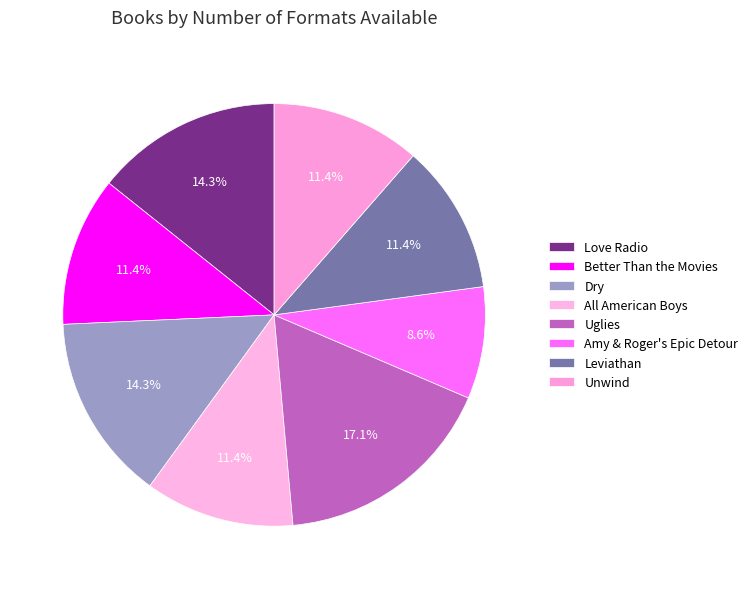

How many segments does this pie chart have?

8